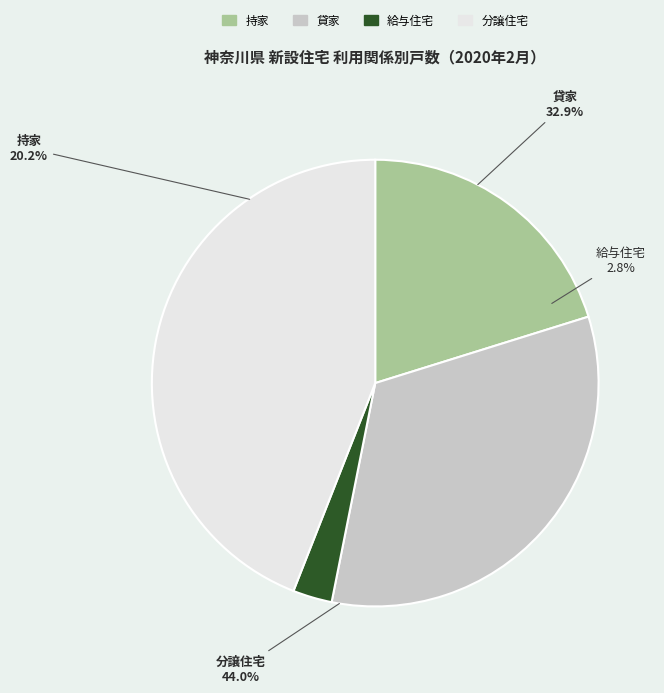

Which has a higher value, 給与住宅 or 貸家?

貸家